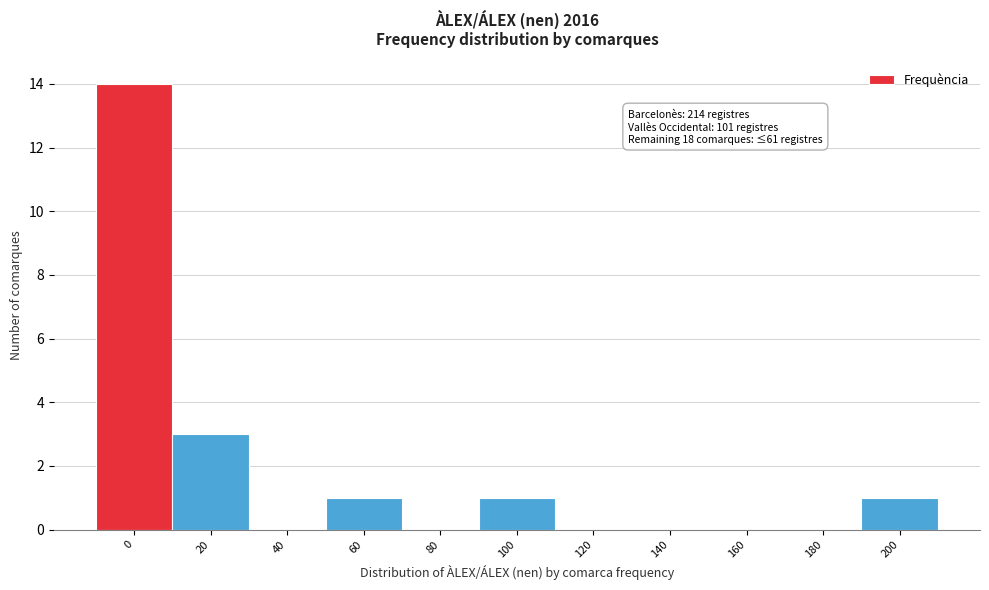

Reading left to right, what are all the values shown in this chart?

0=14	20=3	40=0	60=1	80=0	100=1	120=0	140=0	160=0	180=0	200=1